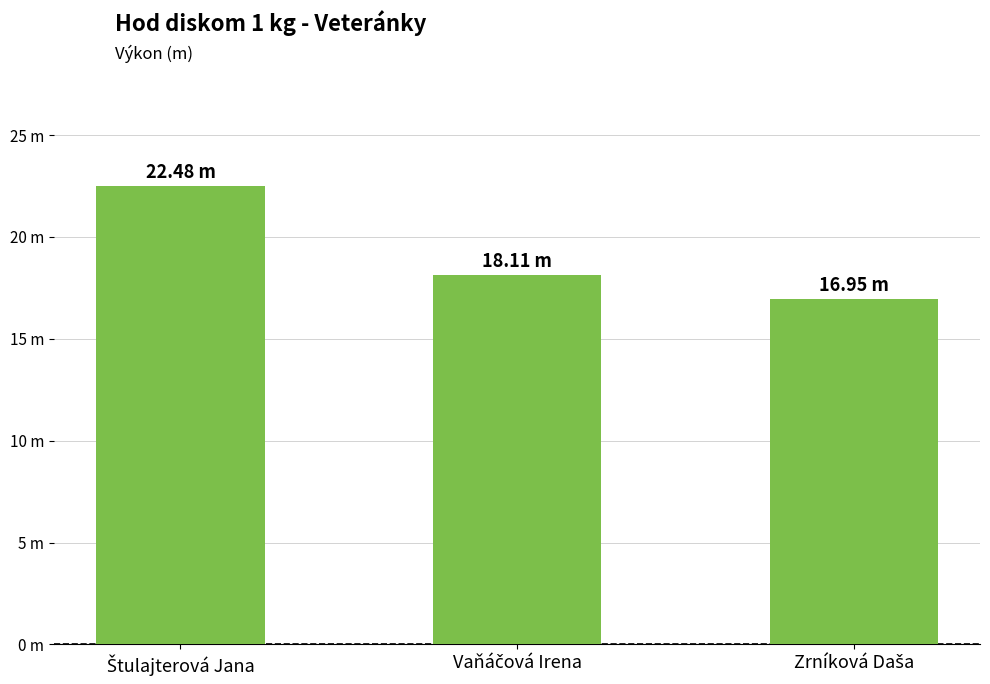

Does the chart contain any negative values?

No